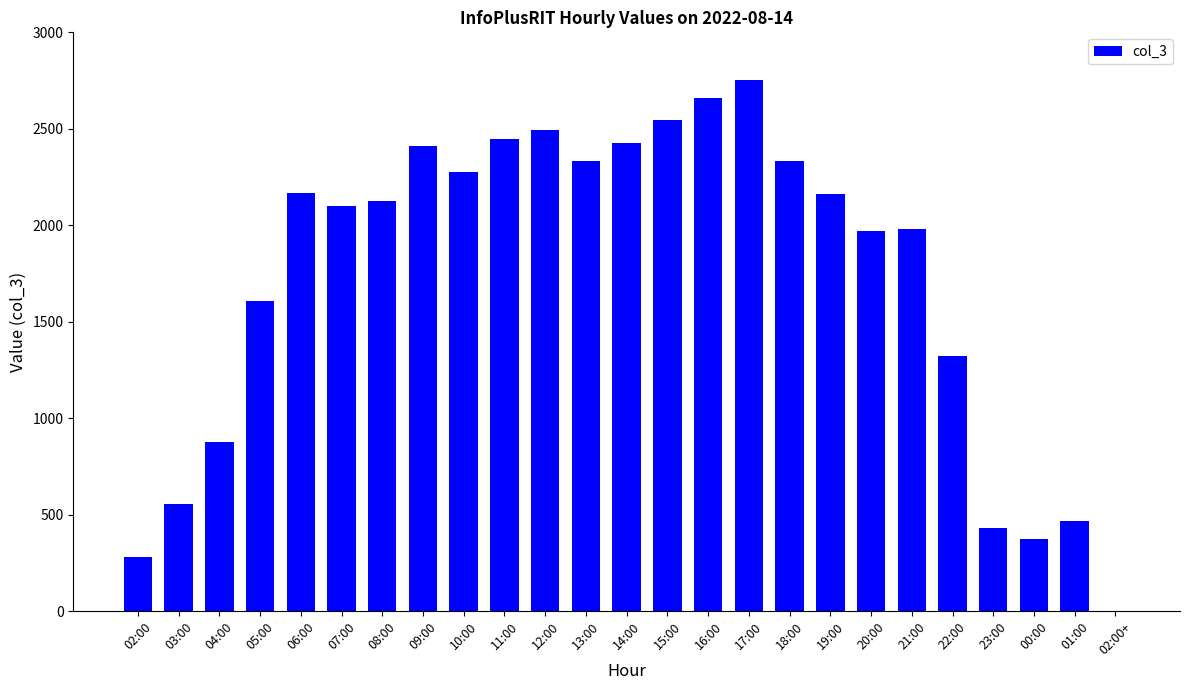

At which category does the chart reach its peak across all series?

17:00